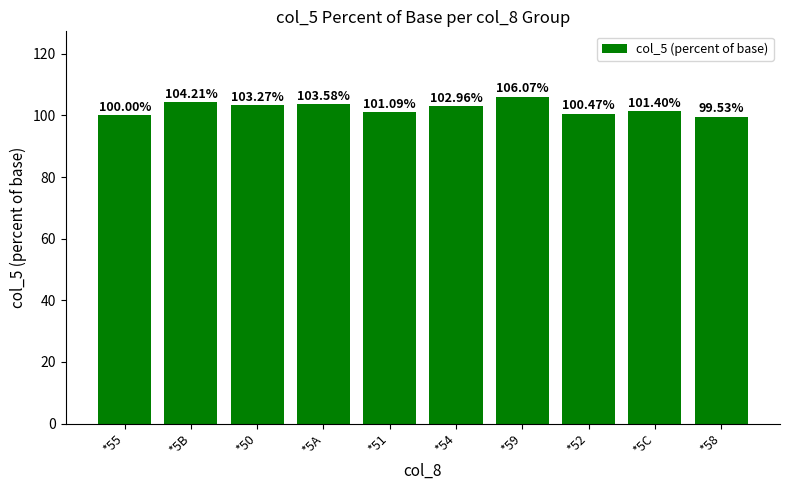

What is the difference between the maximum and second lowest values?

6.1